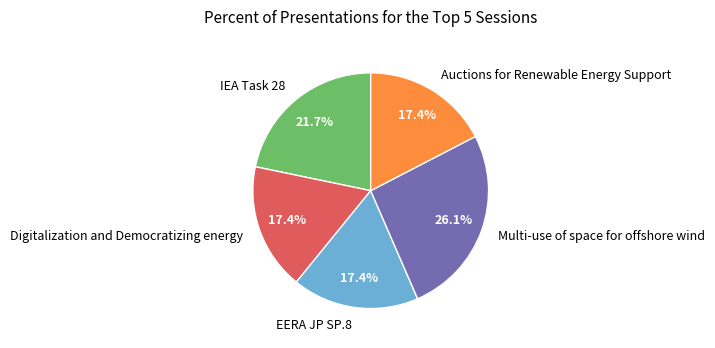

Approximately how many times larger is the value at Multi-use of space for offshore wind compared to Auctions for Renewable Energy Support?

1.5